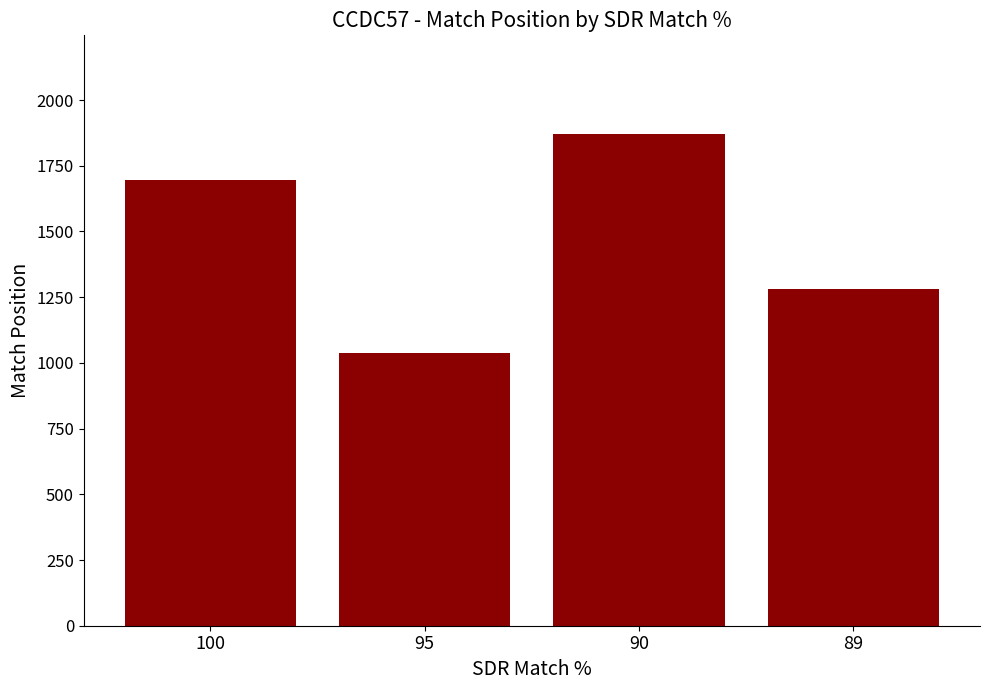

What is the difference between the values at 100 and 95?

656.6